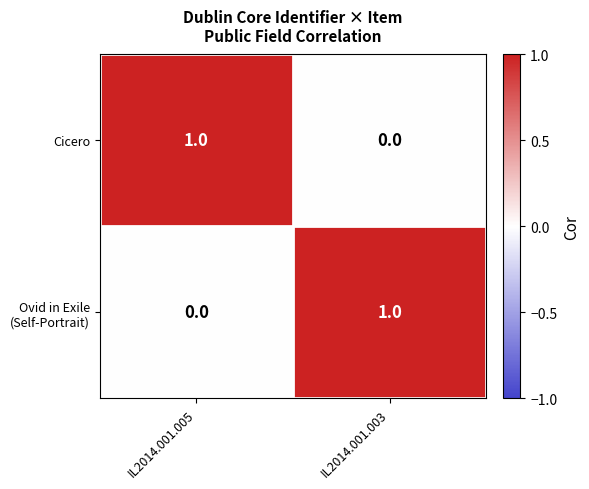

What is the total value across all series at IL2014.001.005?

1